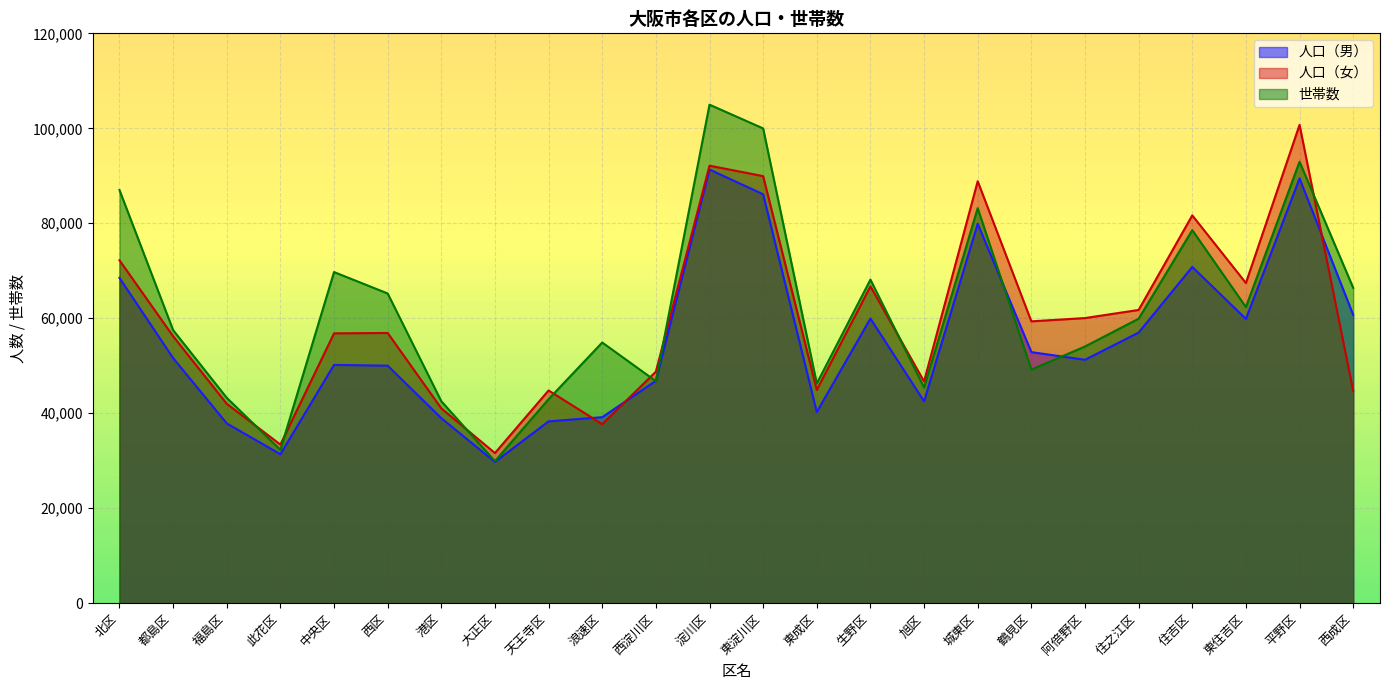

Read the 人口（男） value at 西区.

50015